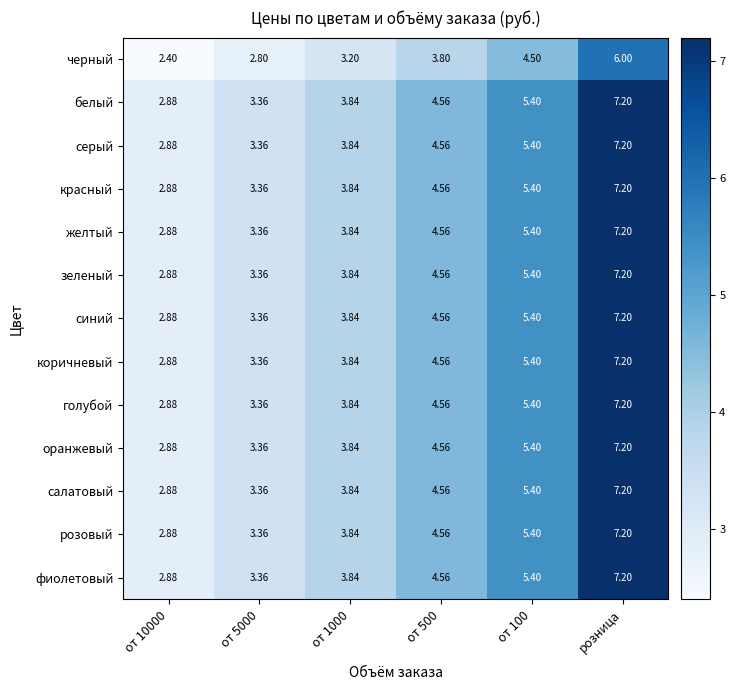

At how many categories does at least one series exceed 3?

5